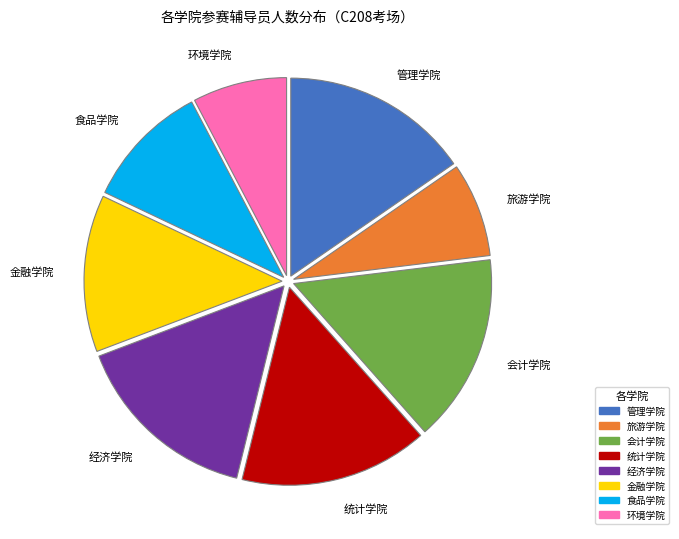

The 经济学院 slice represents 15% of the pie. True or false?

True